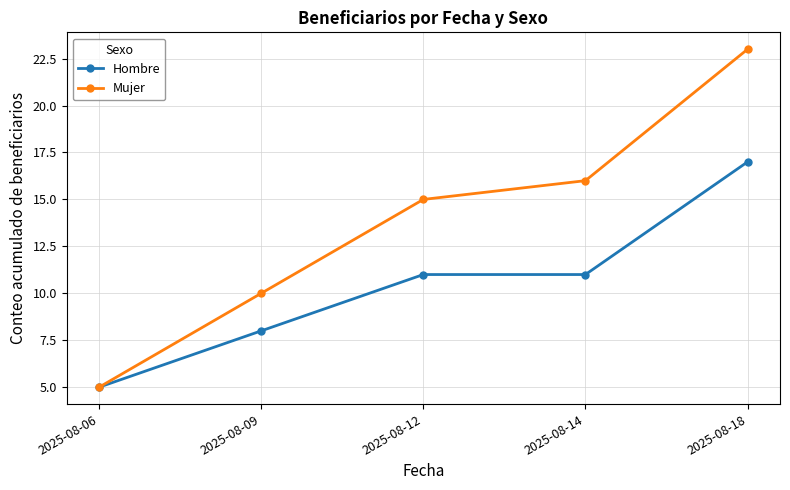

At which label does Hombre reach its peak?

2025-08-18